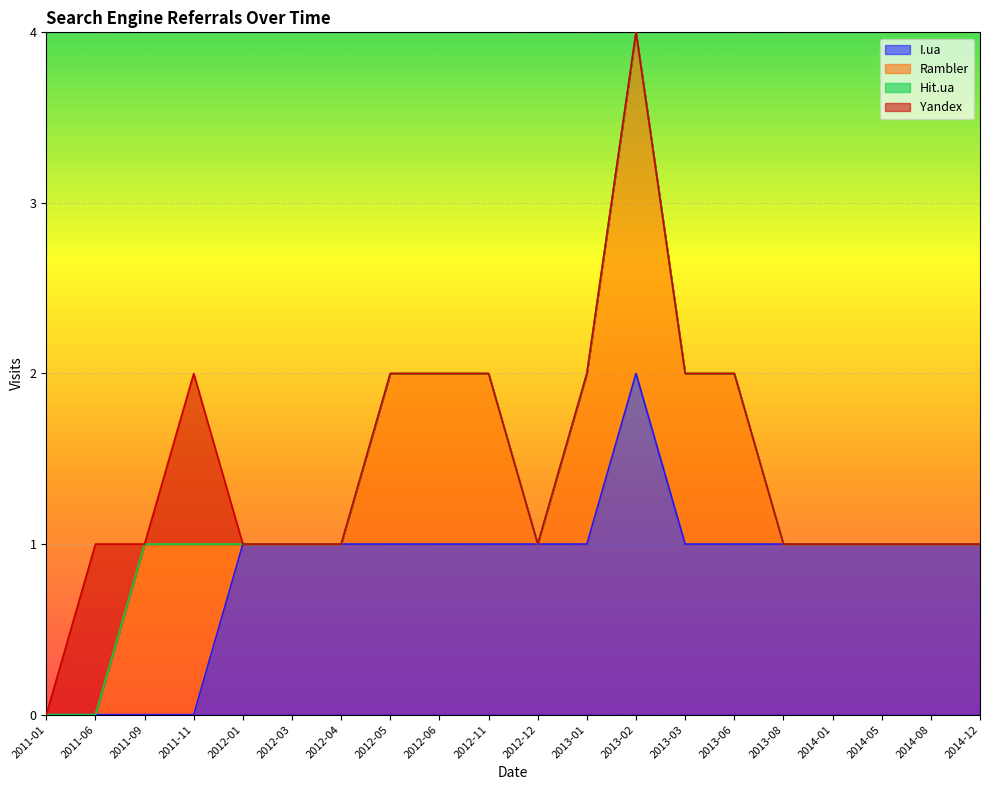

At which label does I.ua reach its minimum?

2011-01